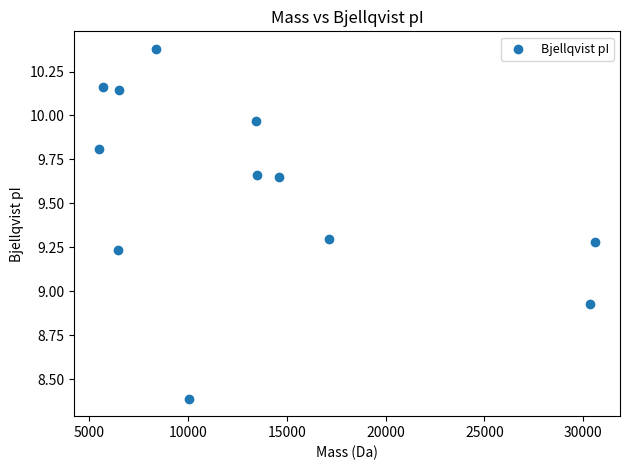

What is the average X value?

13508.6